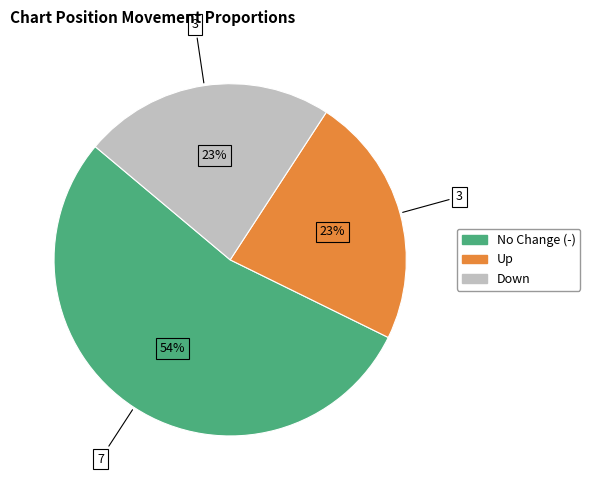

Is there any slice that represents more than half of the pie?

Yes